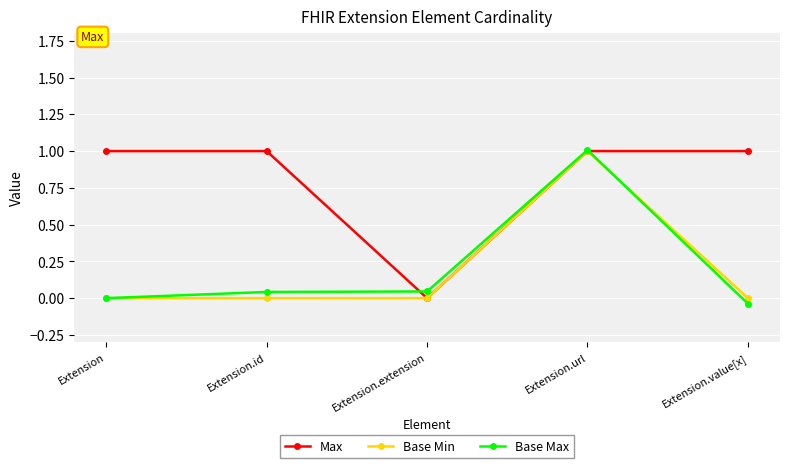

What is the value of the Max point at the 2nd from the left?

1.0